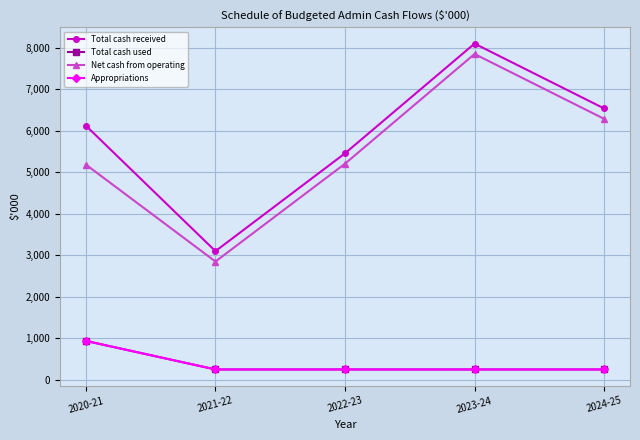

Rank the categories by Net cash from operating value from lowest to highest.

2021-22, 2020-21, 2022-23, 2024-25, 2023-24